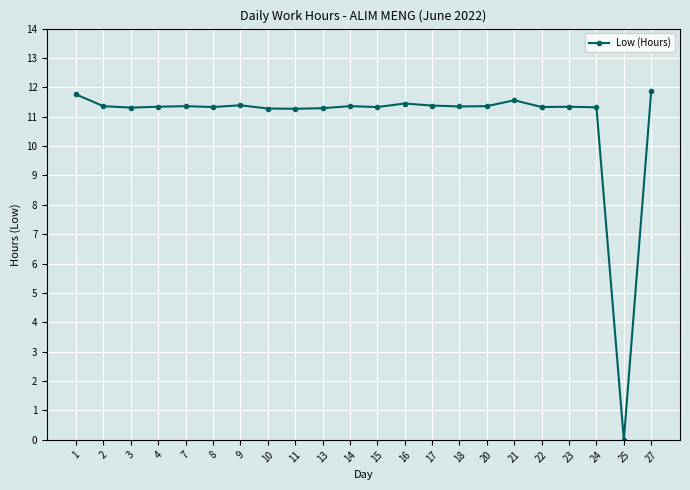

Where does the data first go above 11?

1